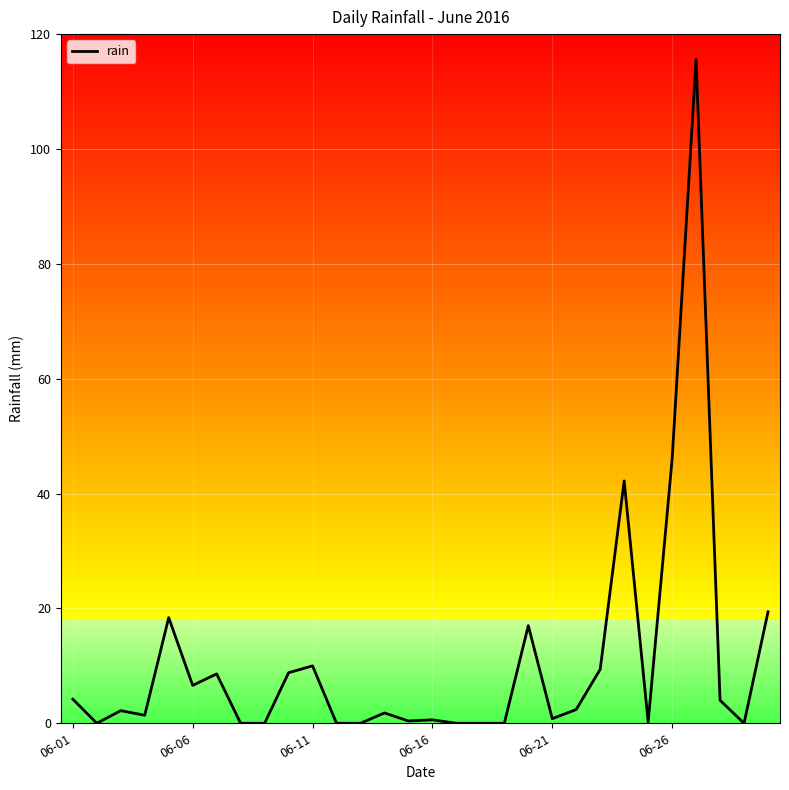

What is the maximum value for rain?

115.6